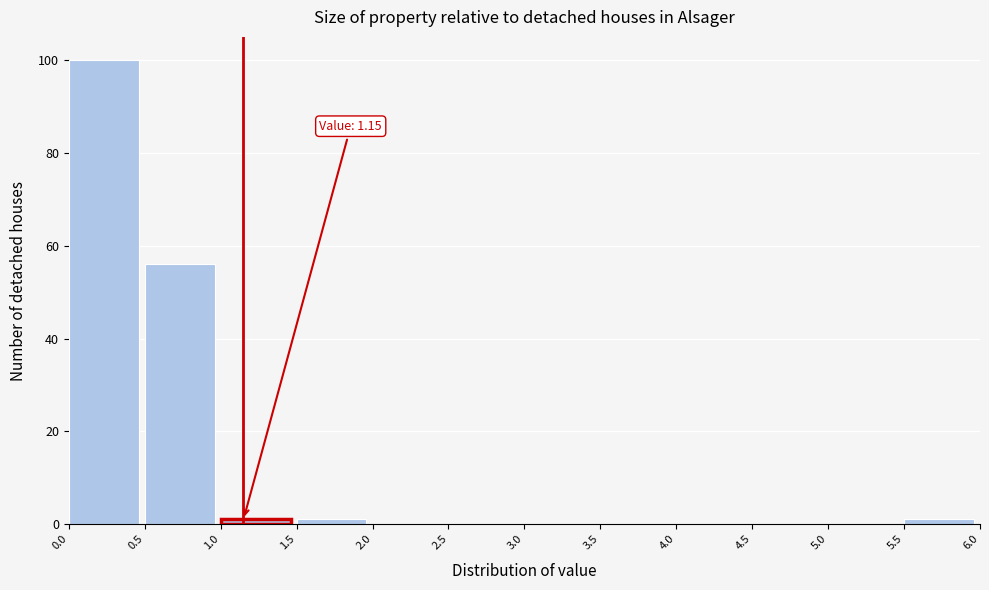

Which range on the x-axis has the tallest bar?

0.0 to 0.5